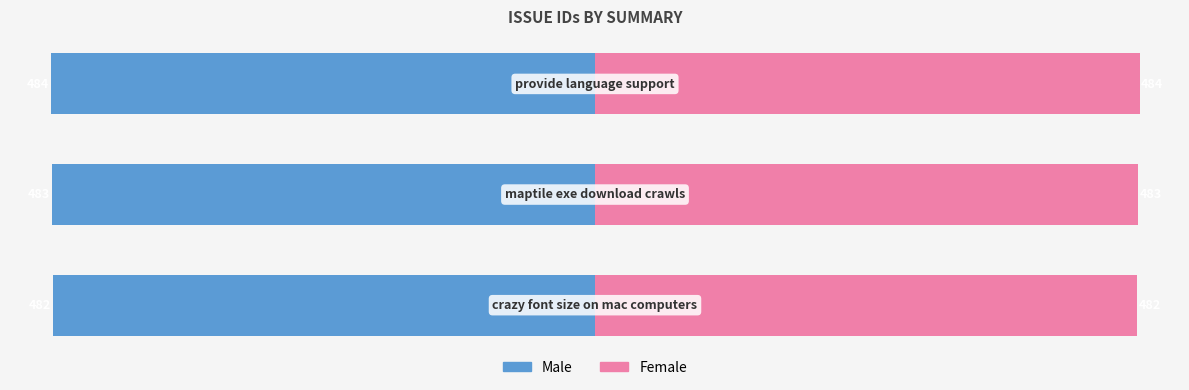

Reading left to right, what are all the values shown in this chart?

Male: -482	-483	-484
Female: 482	483	484